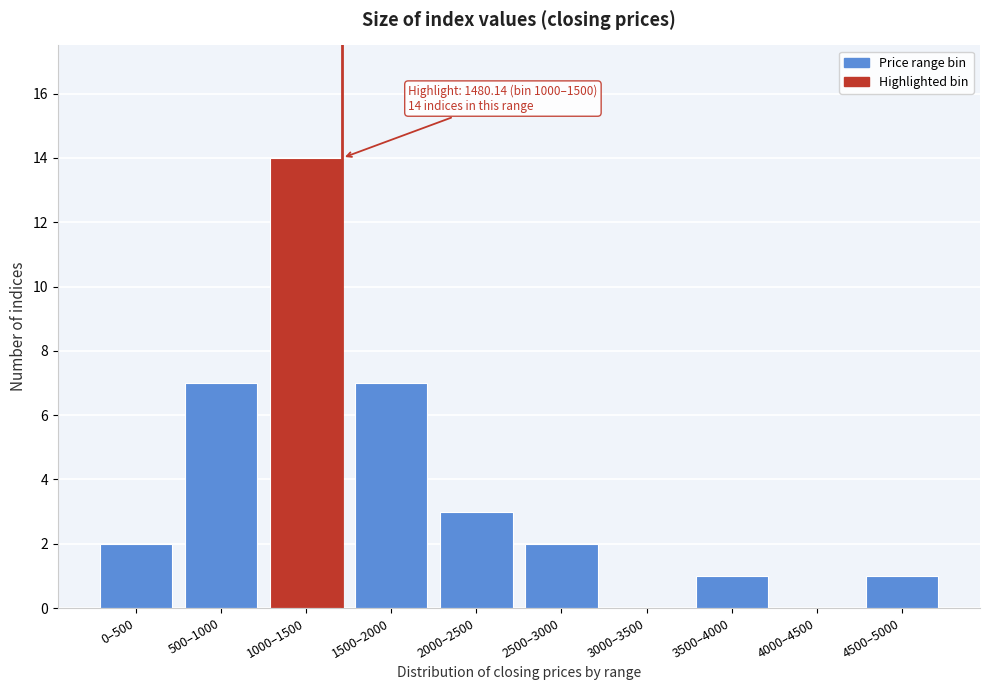

Reading left to right, what are all the values shown in this chart?

0–500=2	500–1000=7	1000–1500=14	1500–2000=7	2000–2500=3	2500–3000=2	3000–3500=0	3500–4000=1	4000–4500=0	4500–5000=1